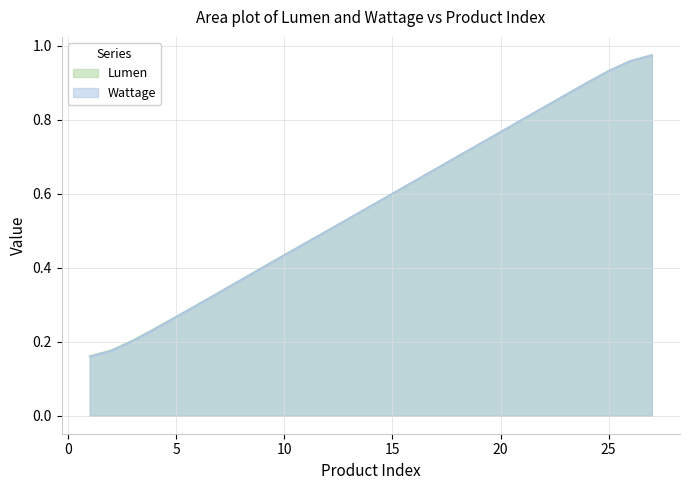

At how many categories does at least one series exceed 0?

27